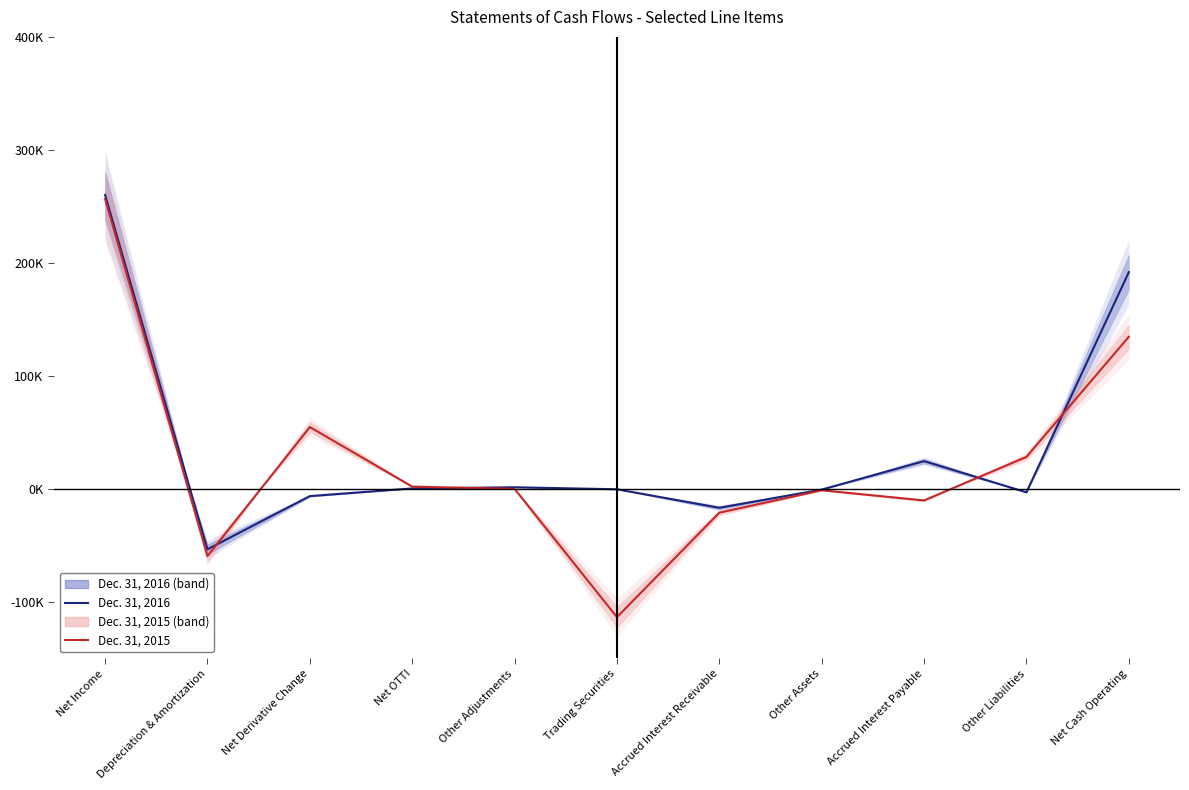

What position from the right is Accrued Interest Receivable?

5